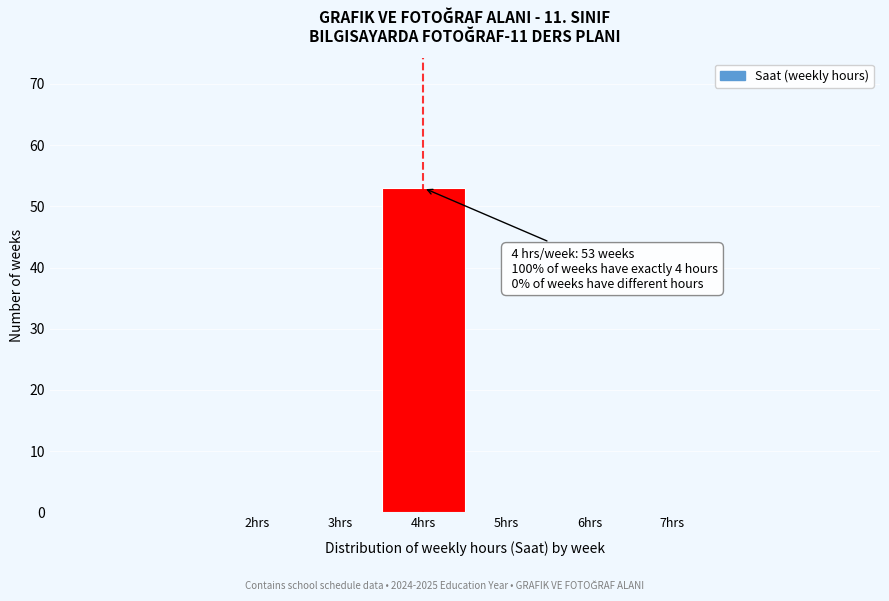

Reading left to right, list all the values displayed in this chart.

2hrs=0	3hrs=0	4hrs=53	5hrs=0	6hrs=0	7hrs=0